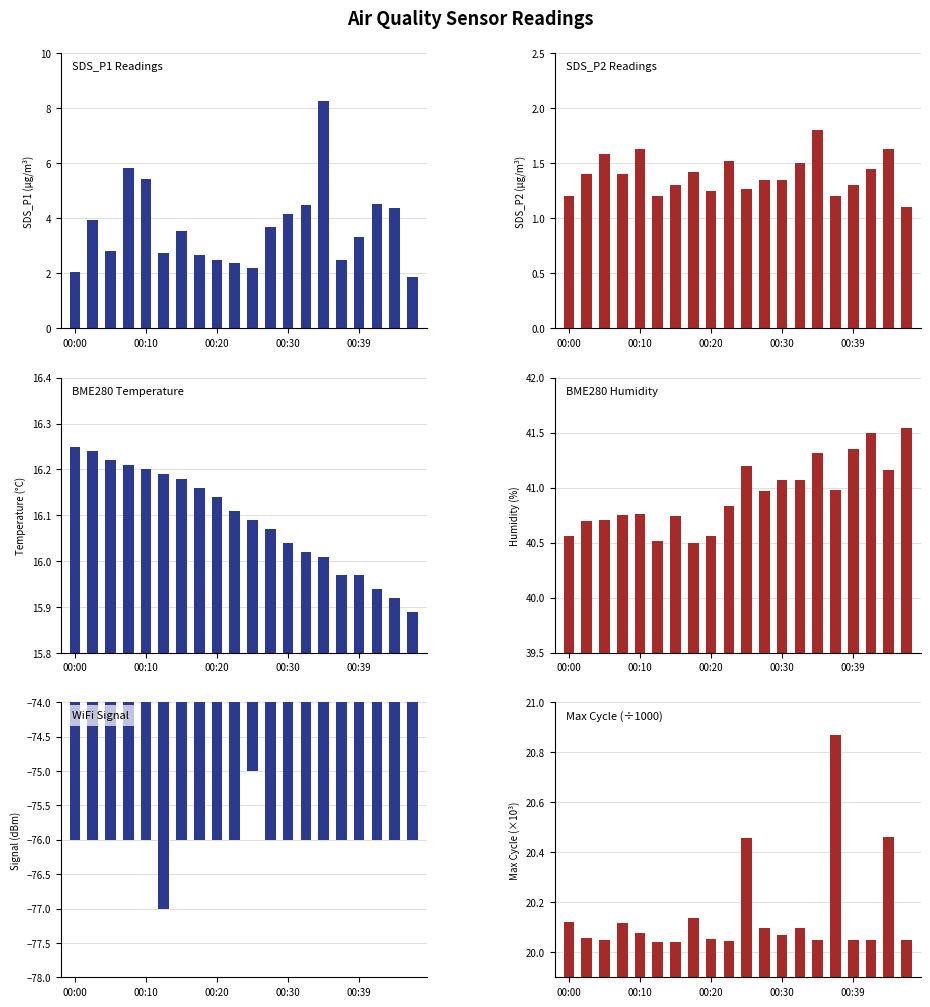

How many bars are there in total?

120